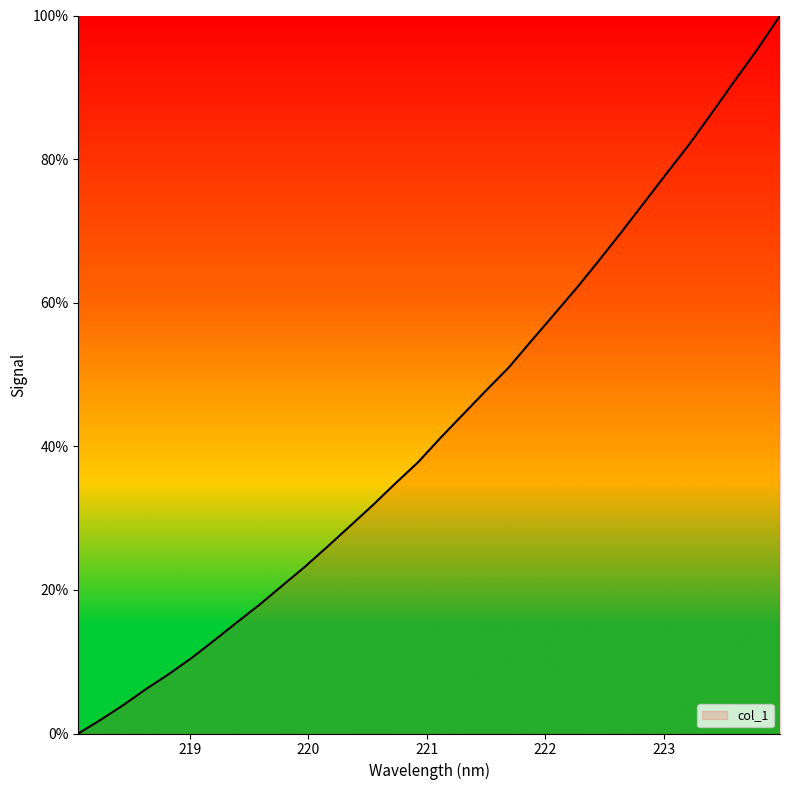

True or false: the data has more than 1 interior local peaks.

False